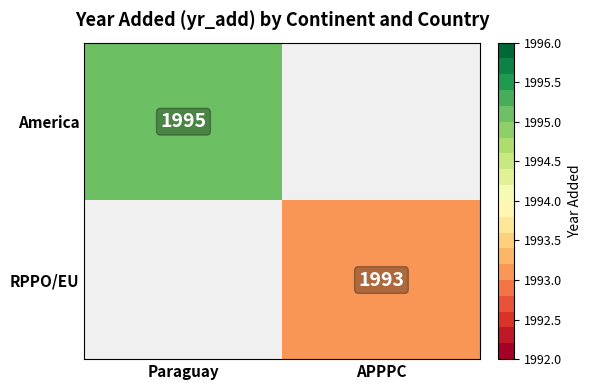

Is it true that America equals 628 at Paraguay?

False